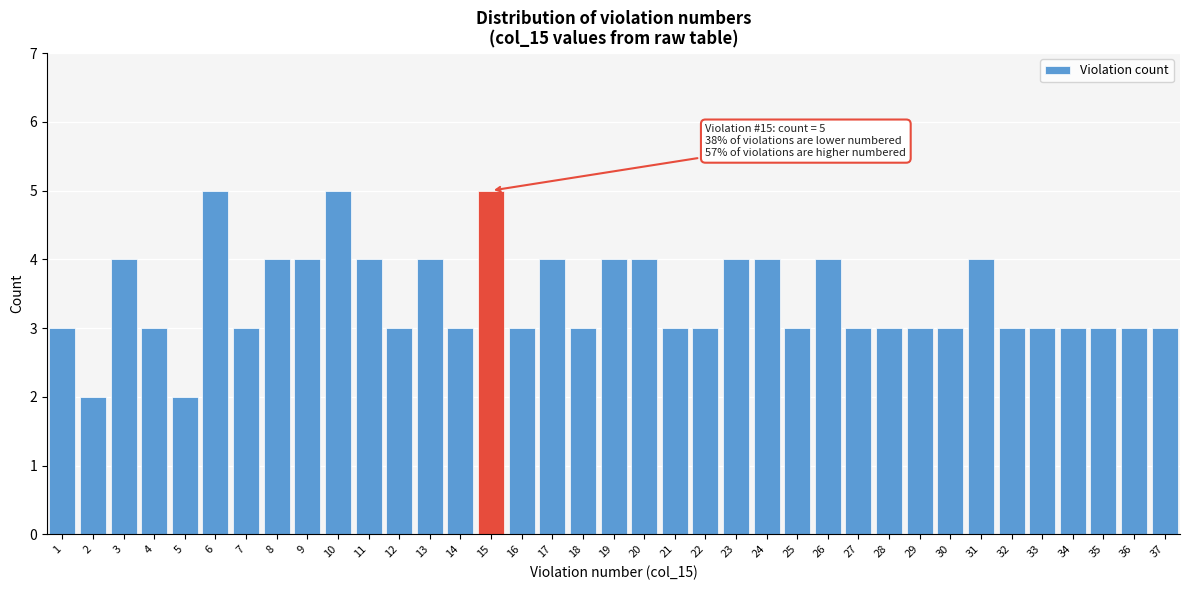

The chart shows a value of 4 at 9. True or false?

True